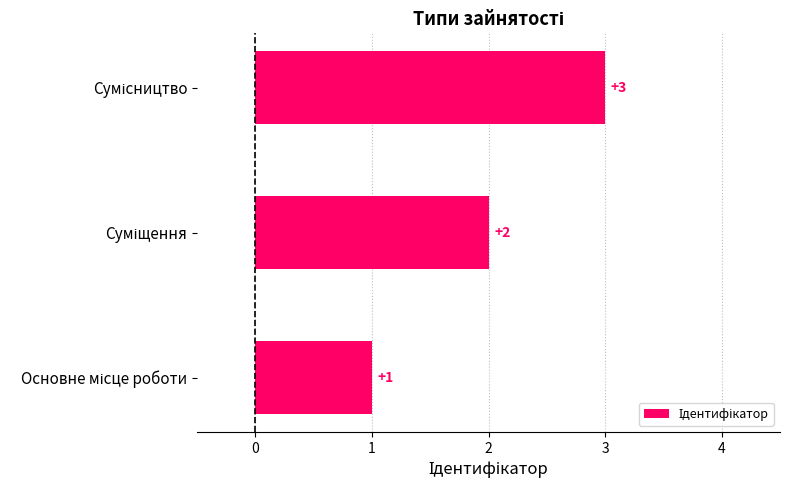

What is the sum of all values?

6